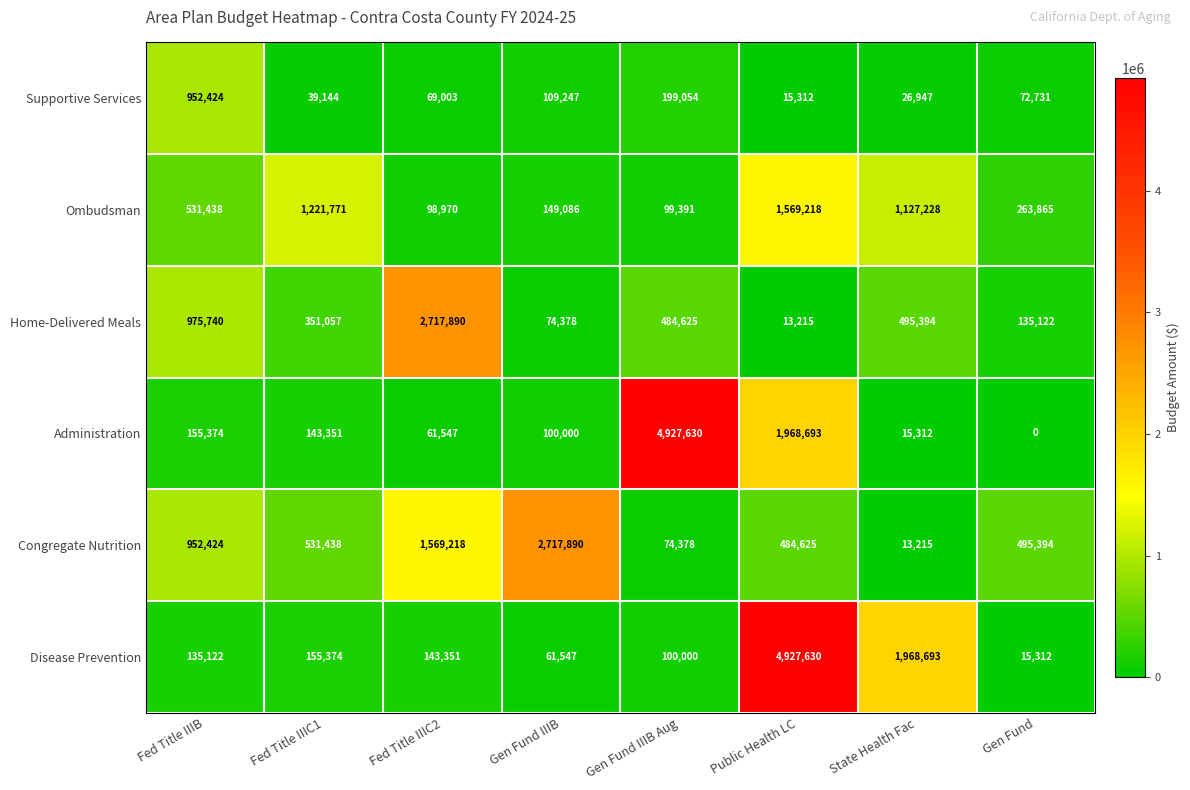

Is it true that Disease Prevention equals 26986 at Gen Fund IIIB?

False